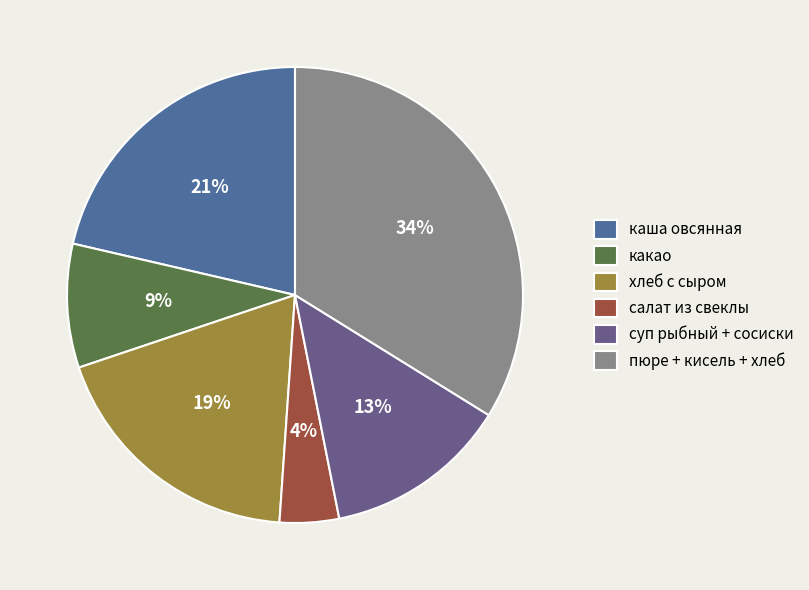

Rank the categories by value from lowest to highest.

салат из свеклы, какао, суп рыбный + сосиски, хлеб с сыром, каша овсянная, пюре + кисель + хлеб